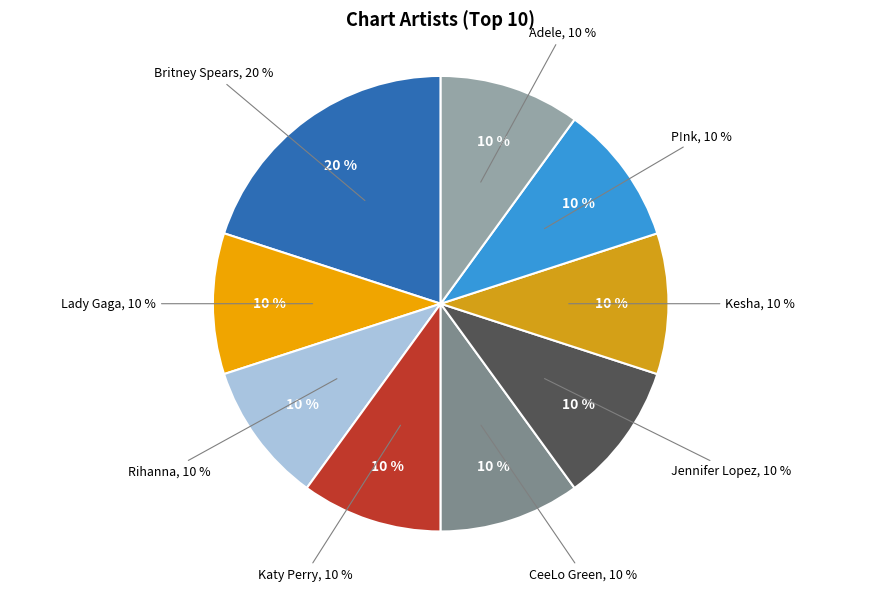

How many slices are in this pie chart?

9